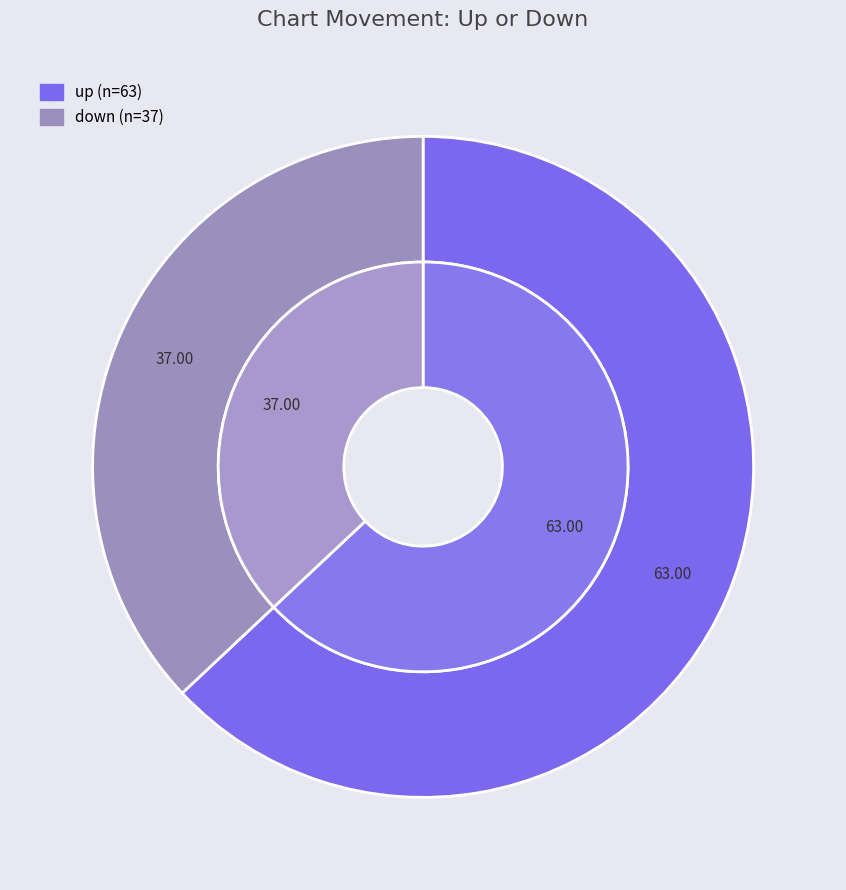

Count the number of slices in the pie.

2